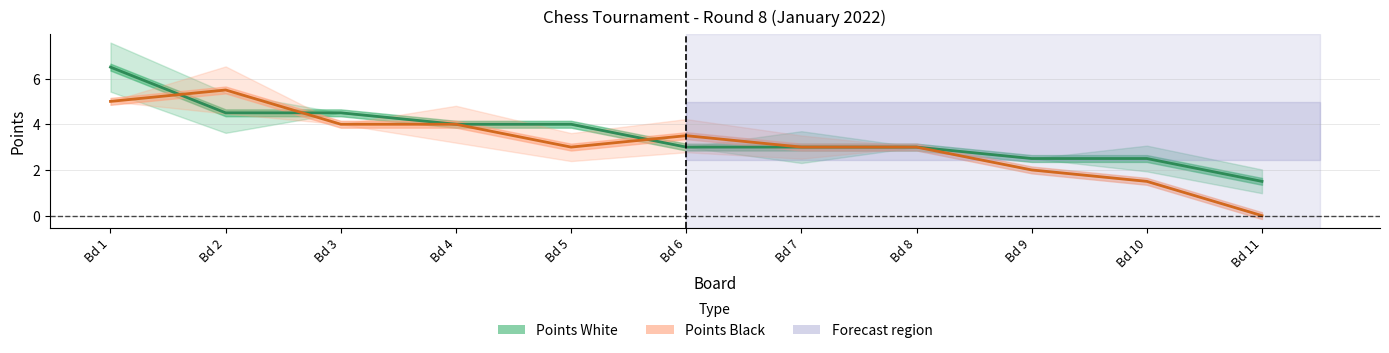

What is the spread (max minus min) of values at Bd 9?

0.5